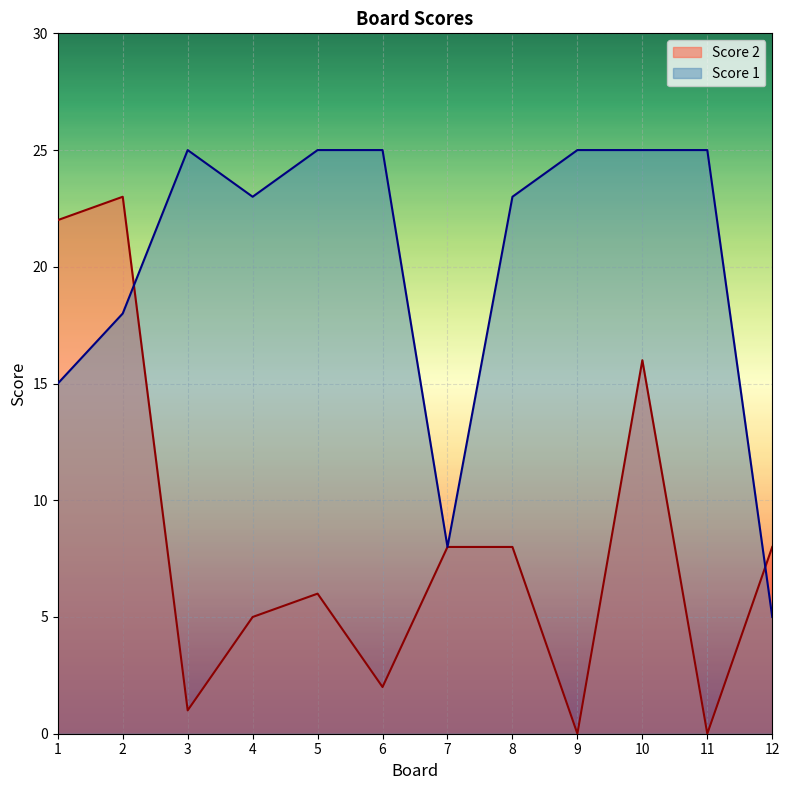

True or false: Score 2 and Score 1 intersect in this chart.

True